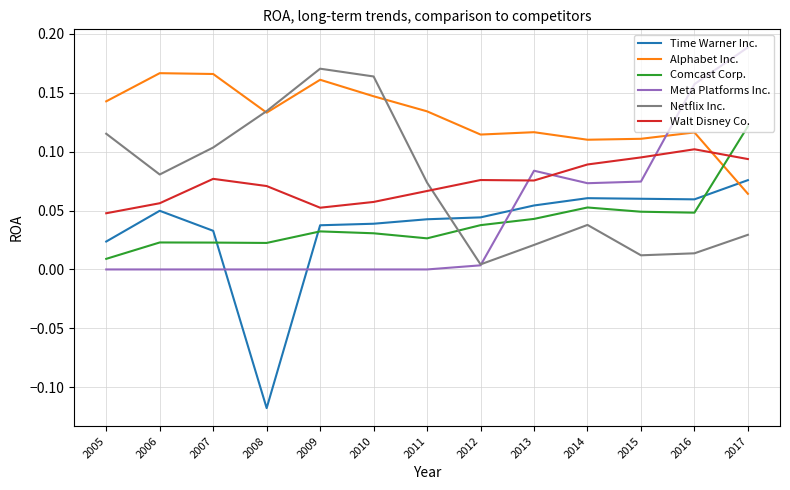

What is the total value across all series at 2005?

0.3